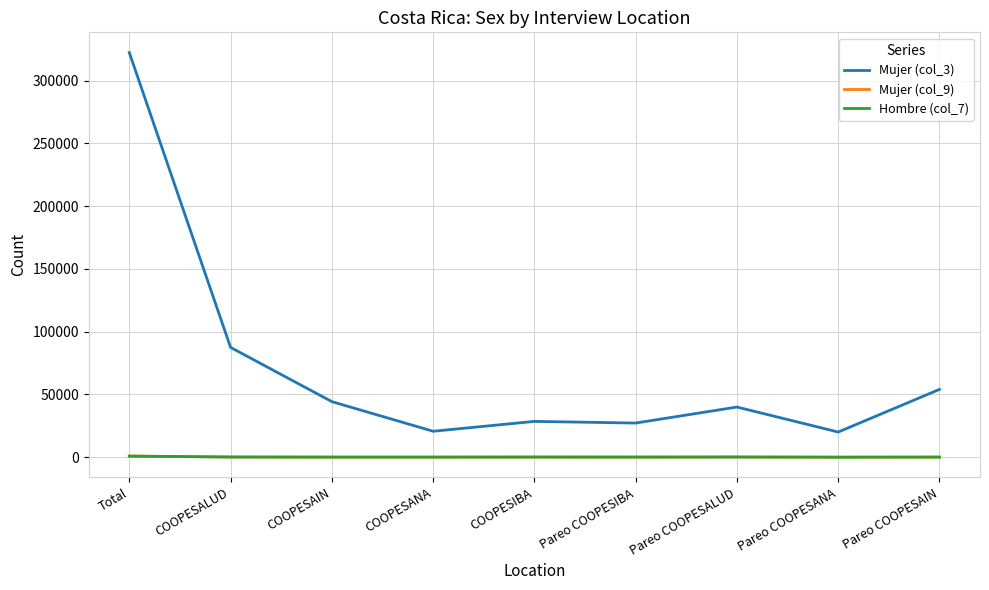

What is the maximum value for Mujer (col_9)?

914